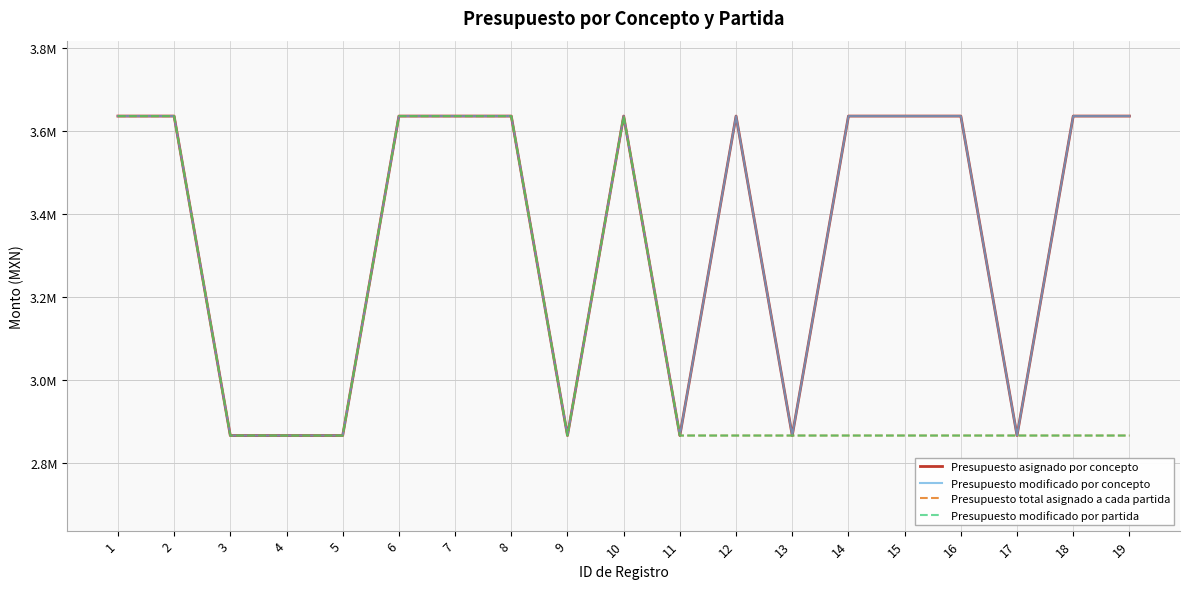

What is the average value of the Presupuesto modificado por partida series?

3108158